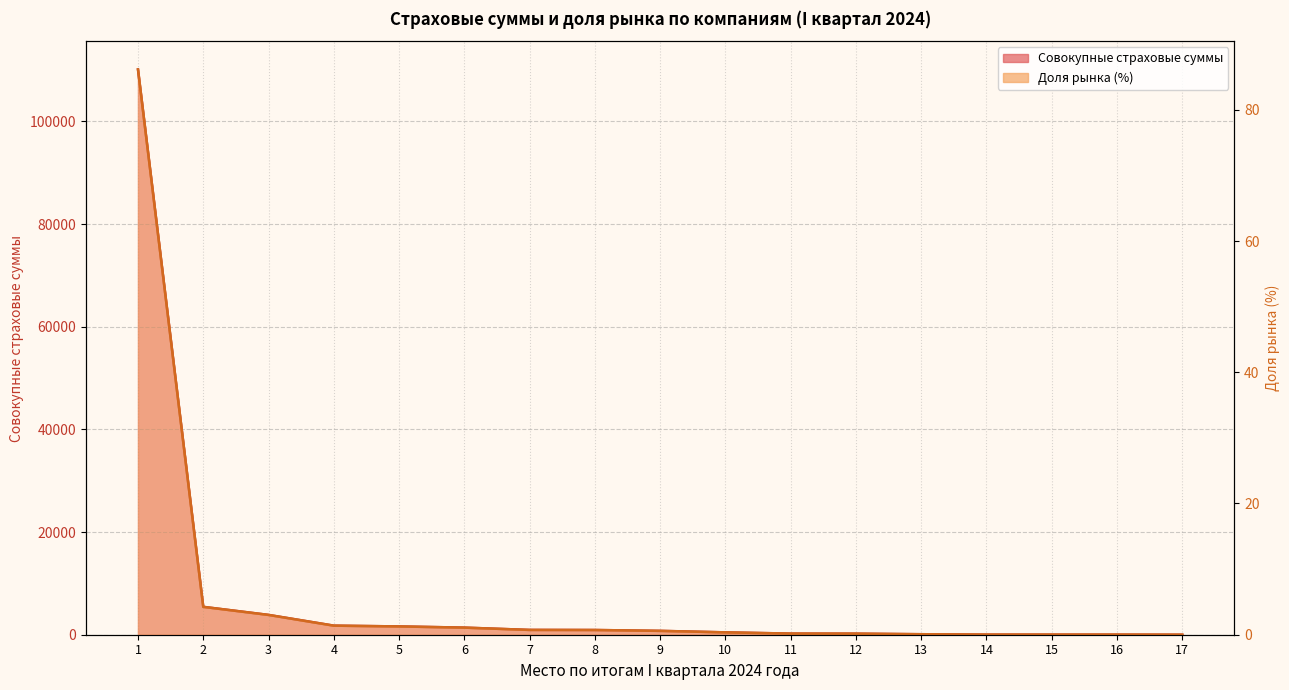

The value of Совокупные страховые суммы at 11 is 220.9. True or false?

True